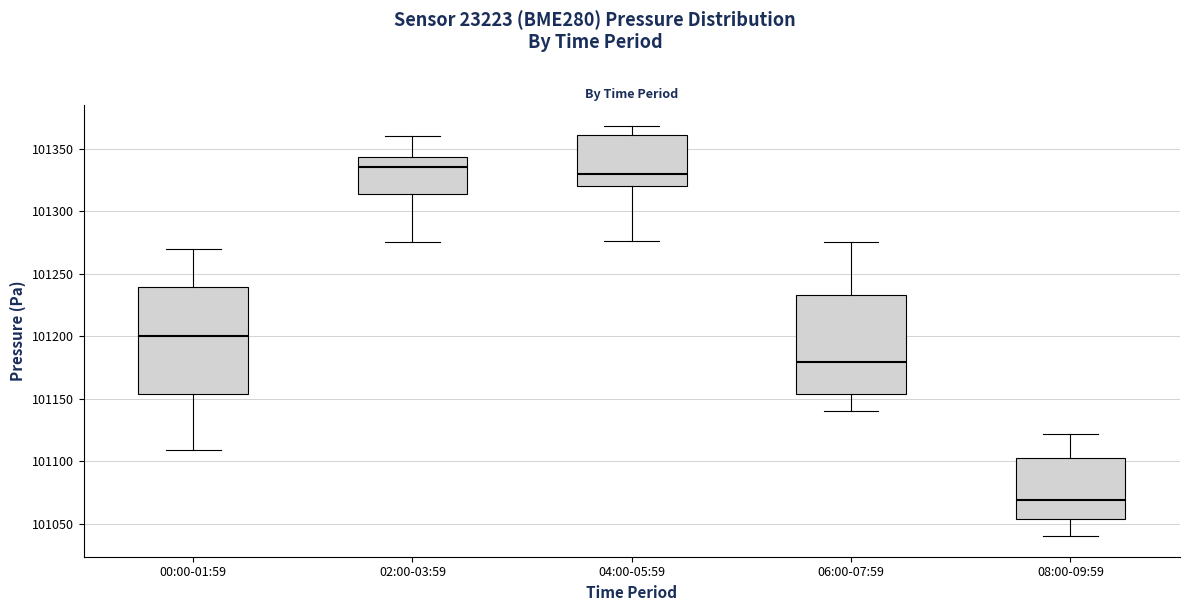

Which box is the tallest, from its lower edge to its upper edge?

00:00-01:59